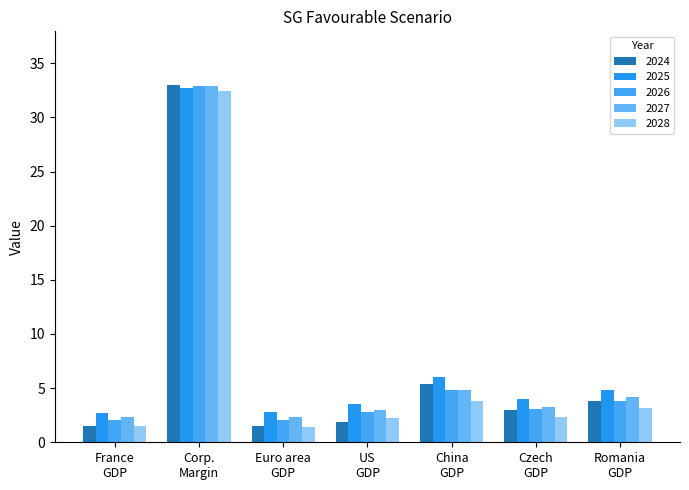

Are the bars horizontal?

No